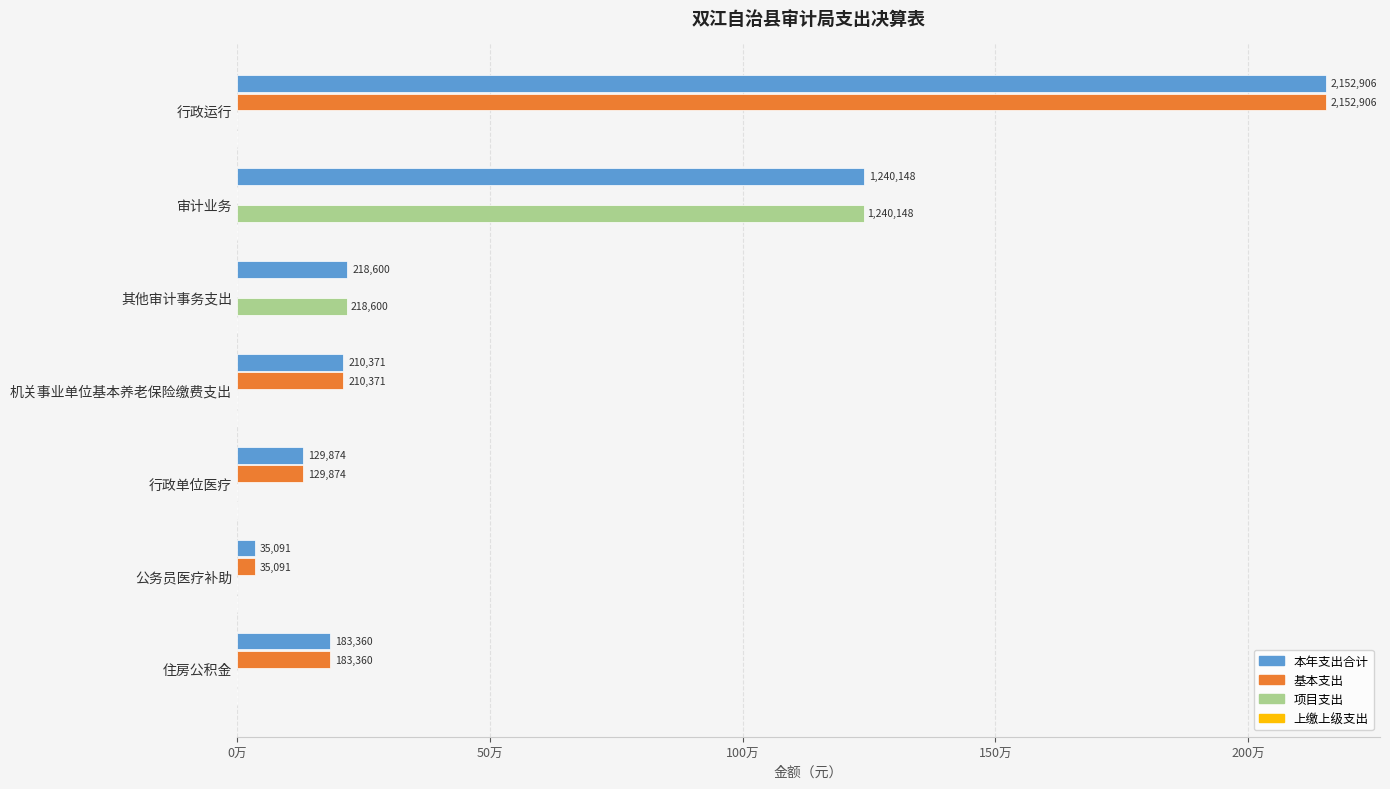

Count the number of categories in the chart.

7